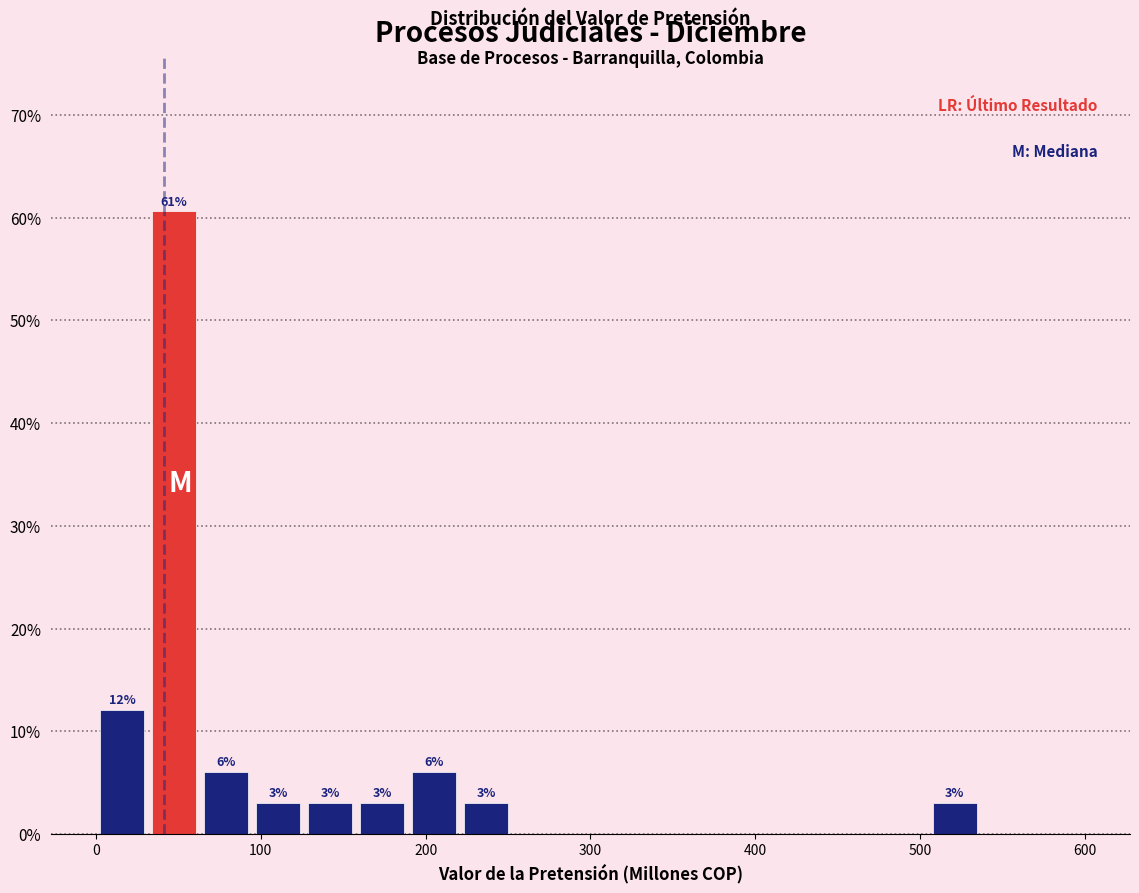

Read against the x-axis, roughly where is the centre of the tallest bar?

50